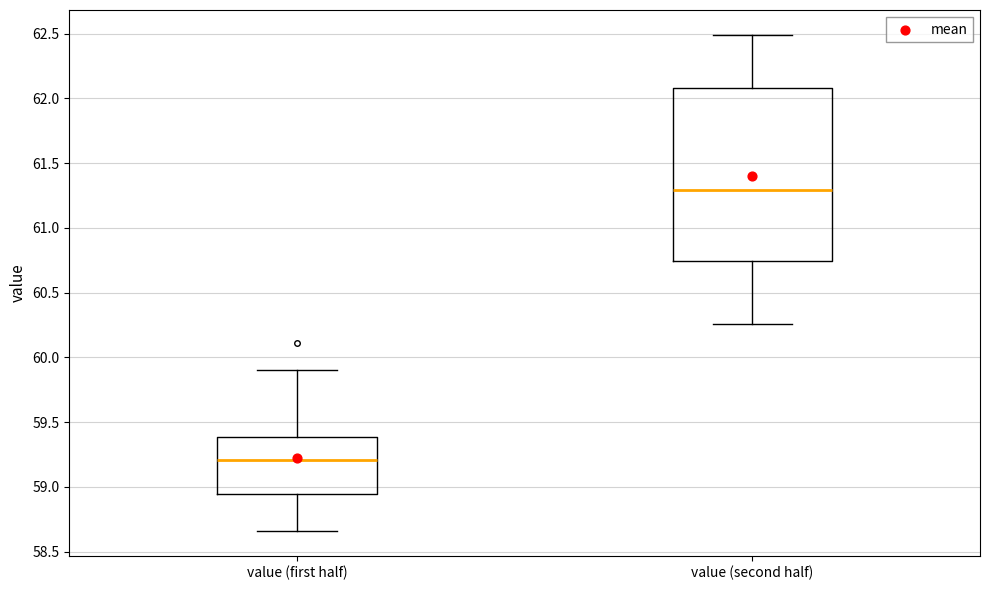

Which box's median line is the lowest?

value (first half)